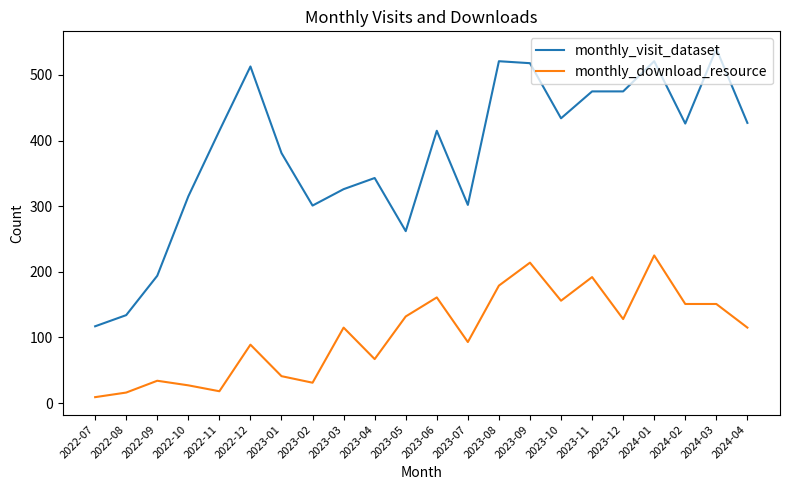

How many values in the monthly_download_resource series are below 115?

10